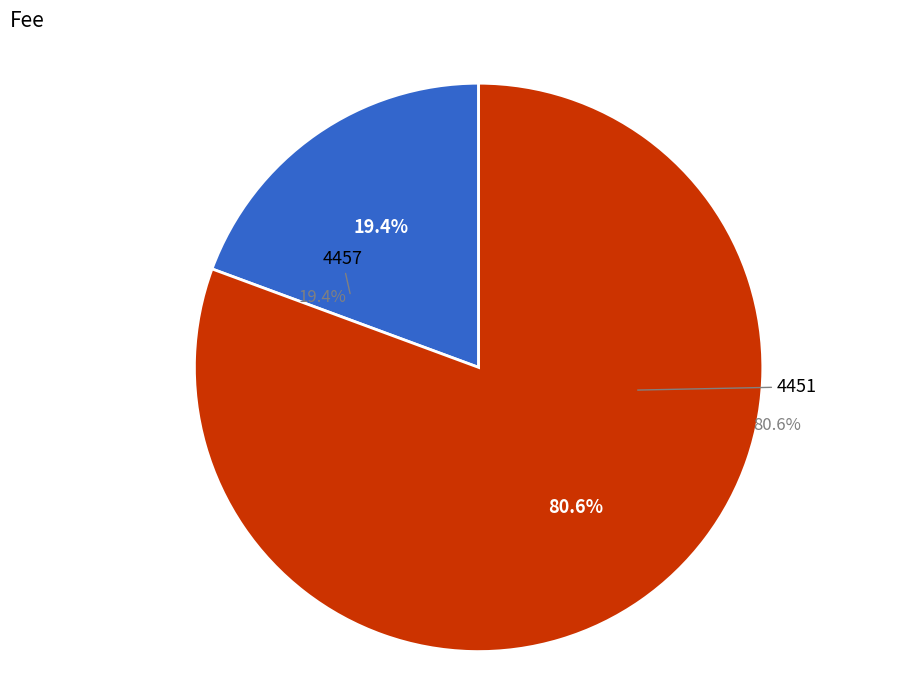

Count the number of slices in the pie.

2